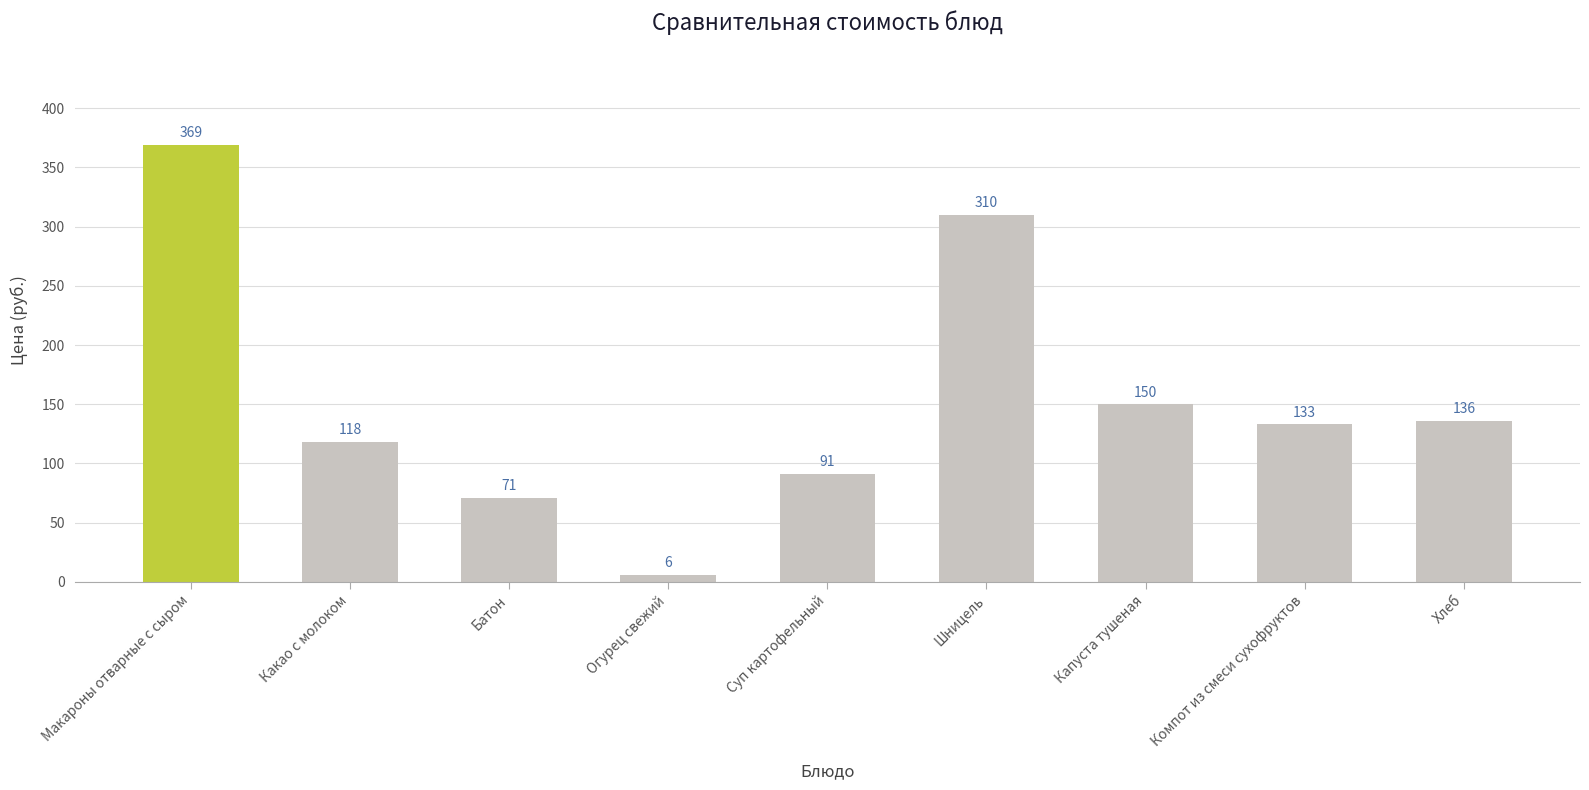

How many categories are shown in the chart?

9